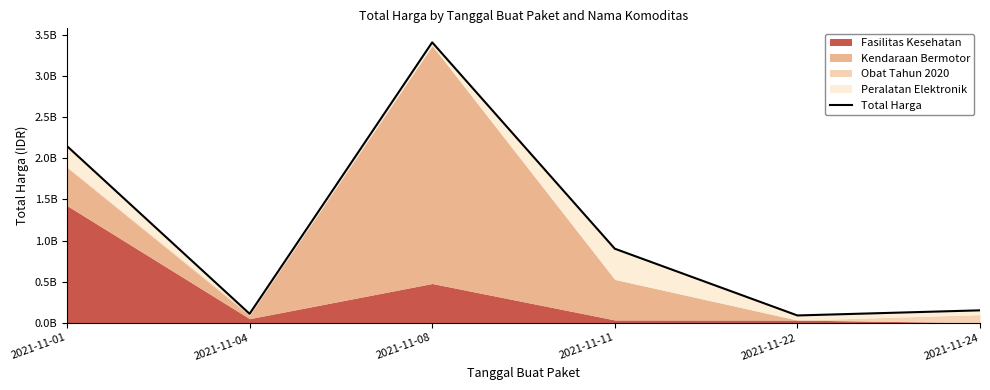

Approximately how many times larger is the value at 2021-11-11 compared to 2021-11-01?

0.4